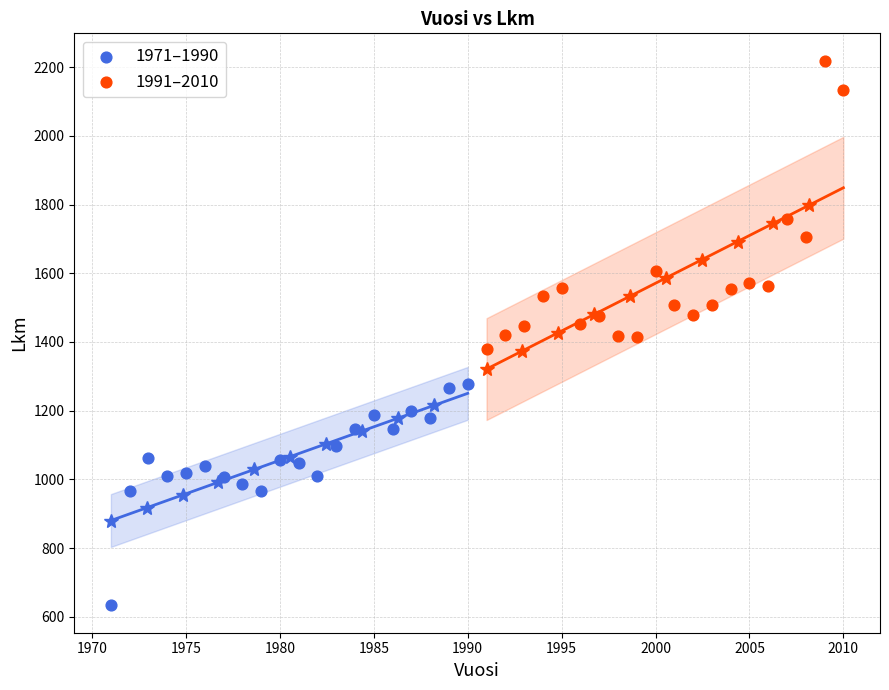

Which series has the widest spread of Y values?

1991–2010